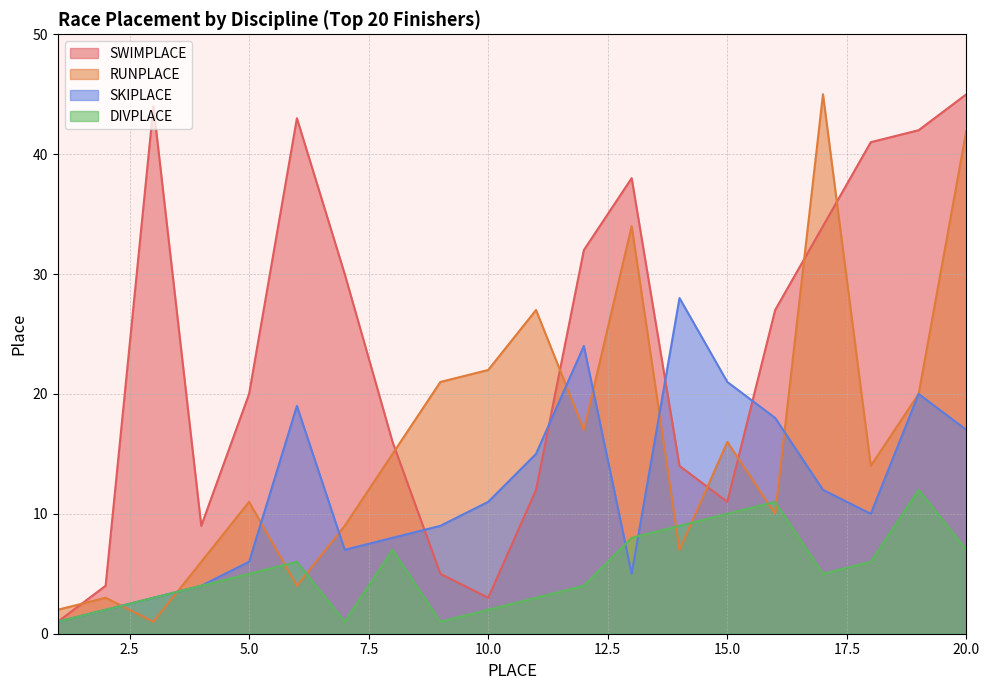

How many lines are shown in the chart?

4